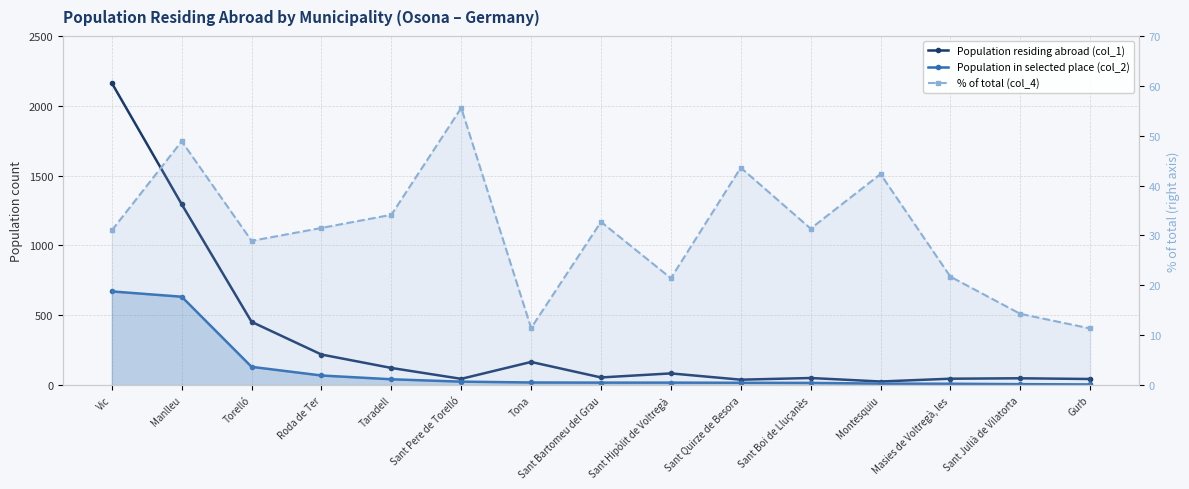

Reading left to right, list all the values displayed in this chart.

Population residing abroad (col_1): 2163.0	1295.0	453.0	219.0	123.0	45.0	166.0	55.0	84.0	39.0	51.0	26.0	46.0	49.0	44.0
Population in selected place (col_2): 671.0	633.0	131.0	69.0	42.0	25.0	19.0	18.0	18.0	17.0	16.0	11.0	10.0	7.0	5.0
% of total (col_4): 31.0	48.9	28.9	31.5	34.1	55.6	11.4	32.7	21.4	43.6	31.4	42.3	21.7	14.3	11.4